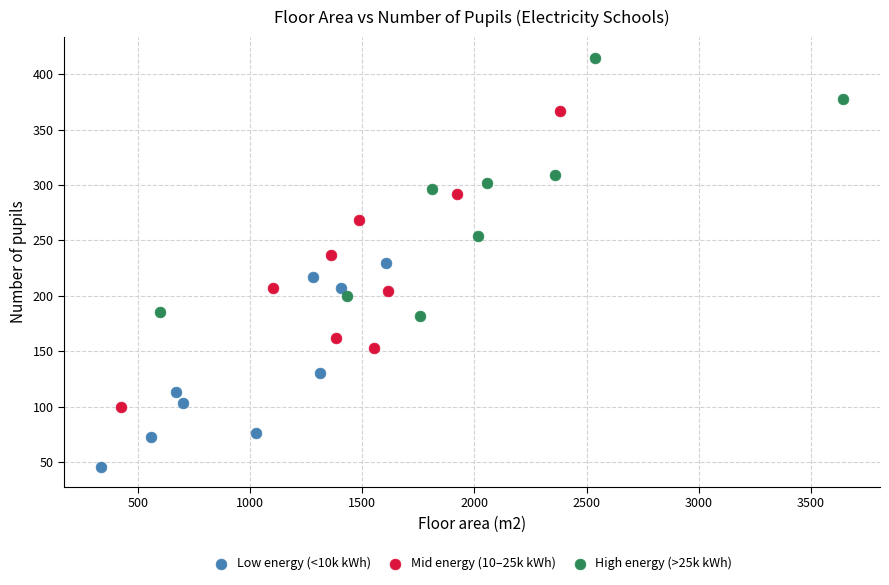

Which series reaches the minimum Y coordinate?

Low energy (<10k kWh)